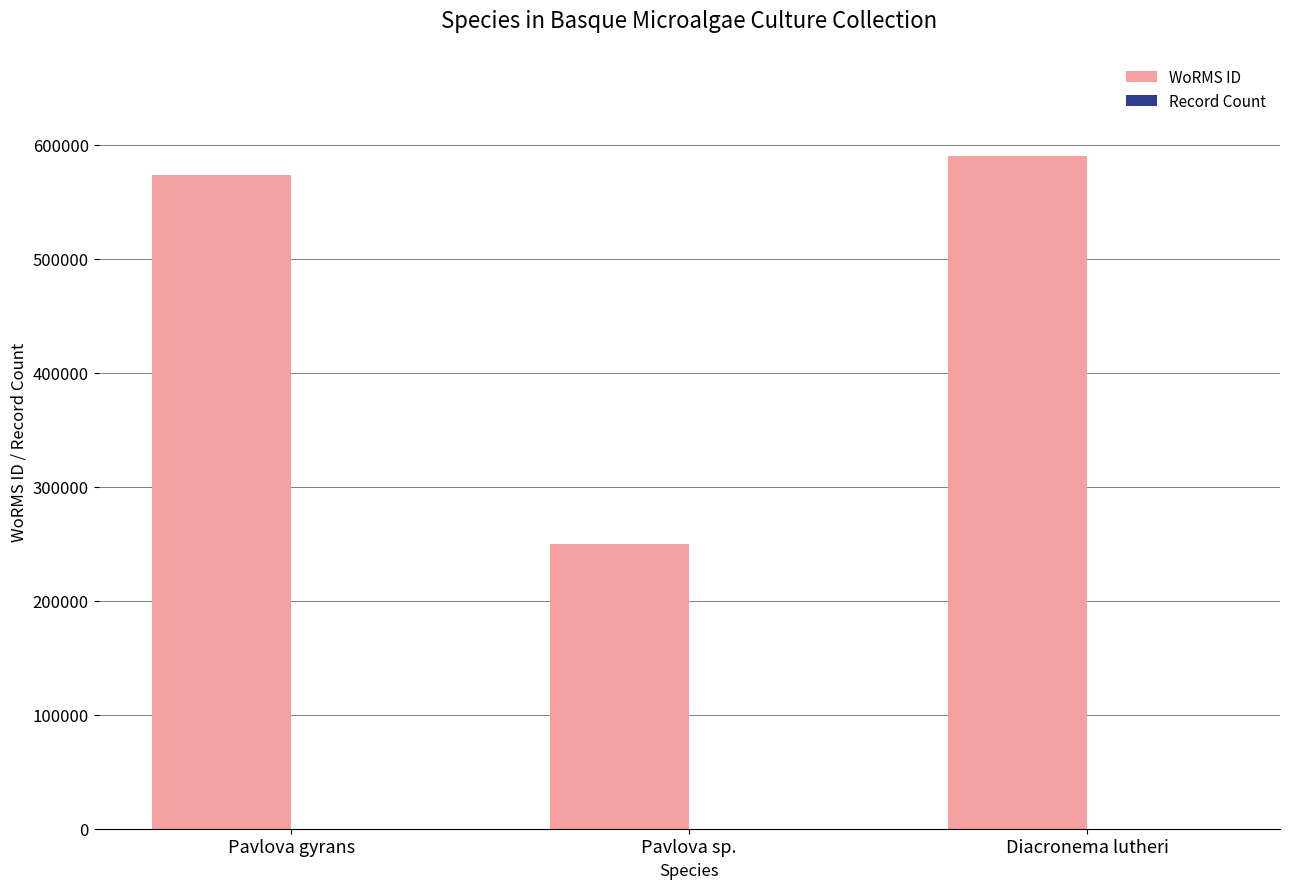

At which label is WoRMS ID closest to 420144?

Pavlova gyrans